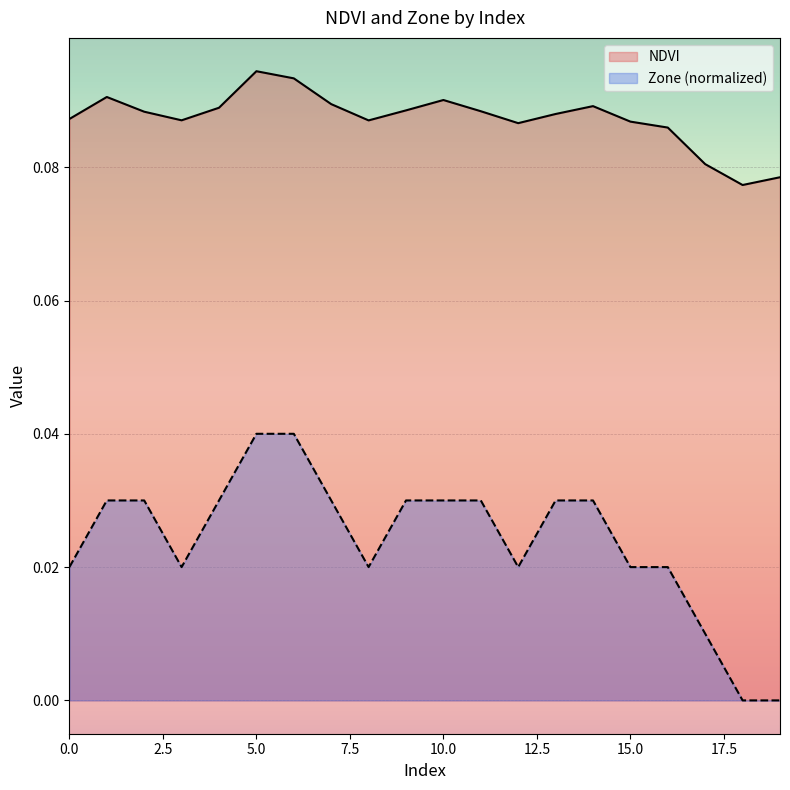

Between 17 and 4, which is larger?

4